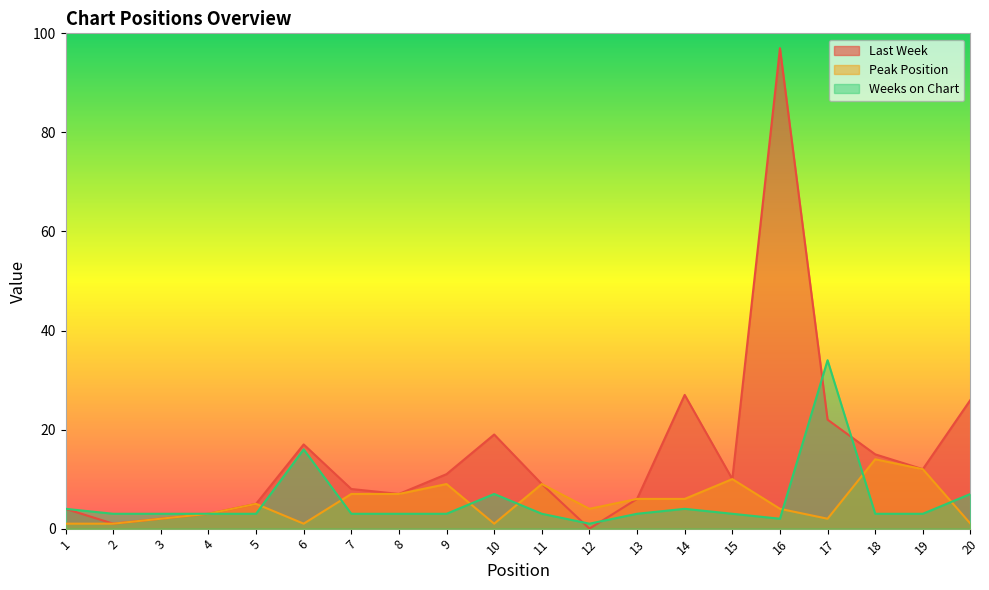

What is the difference between the maximum and minimum values in the Weeks on Chart series?

33